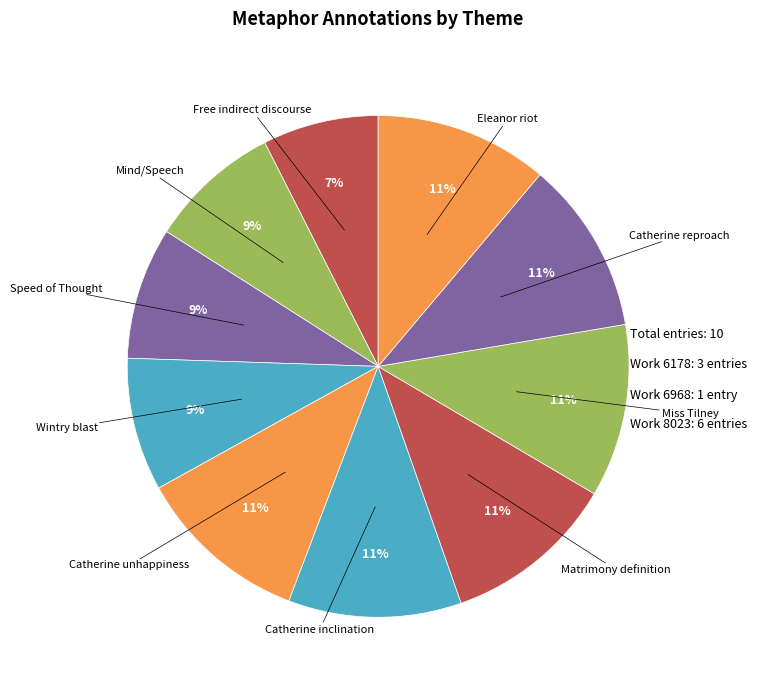

Count the number of slices in the pie.

10